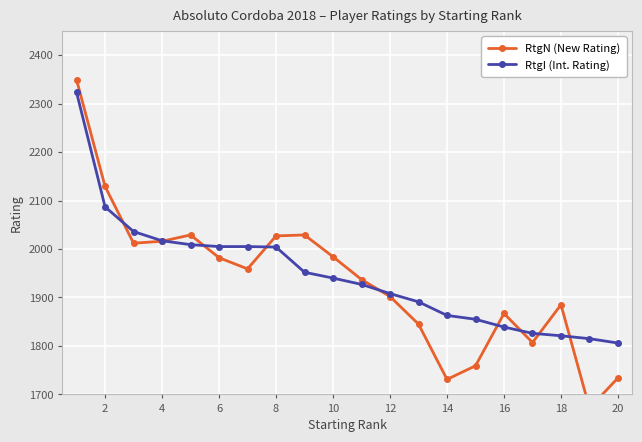

In RtgN (New Rating), how many points are higher than both neighbors (excluding endpoints)?

4